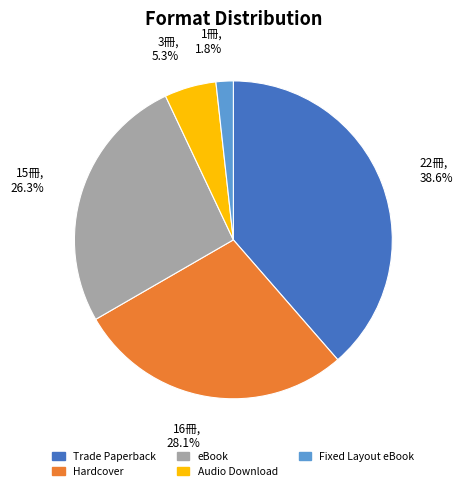

How many segments does this pie chart have?

5